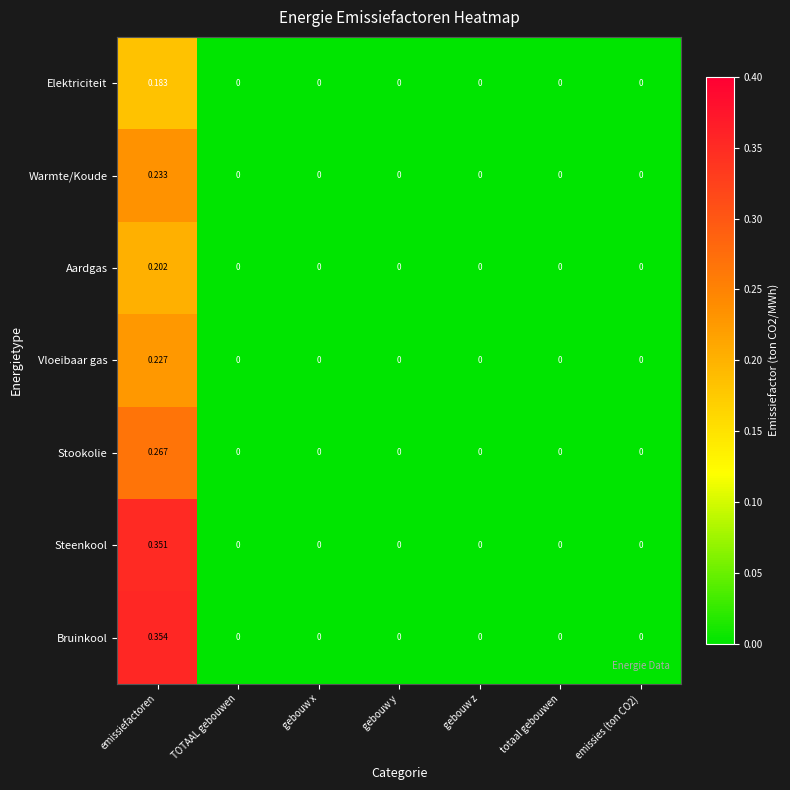

At which category is the sum across all series the highest?

emissiefactoren